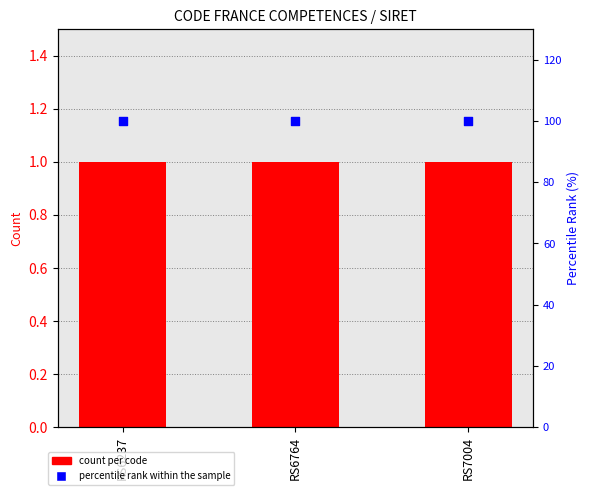

What are all the series names shown in the legend?

count per code, percentile rank within the sample